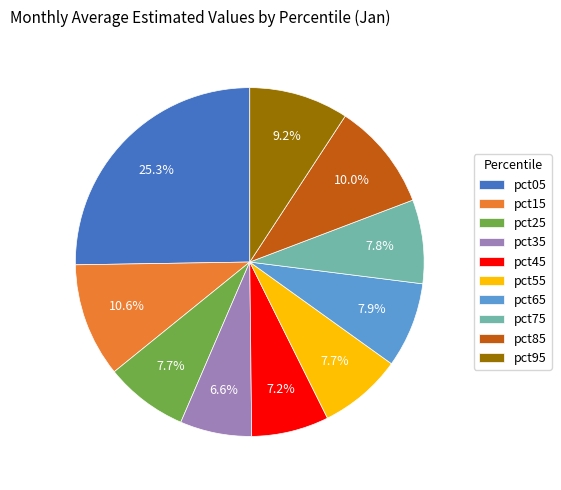

To the nearest percent, what percentage of the pie is pct85?

10%